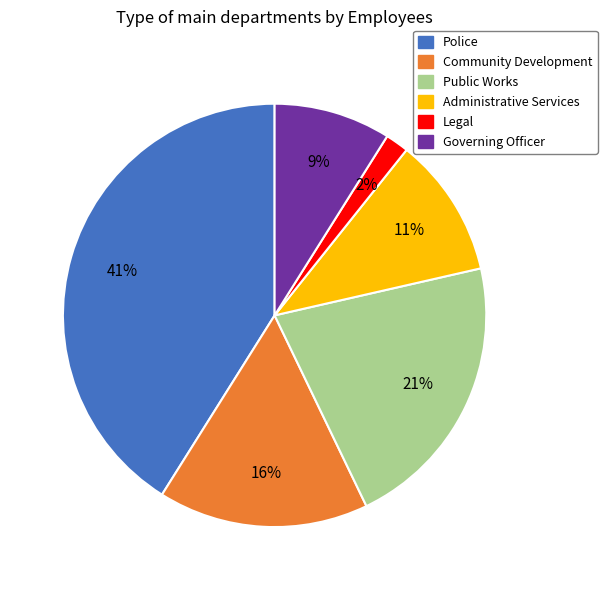

To the nearest percent, what portion does Governing Officer represent?

9%